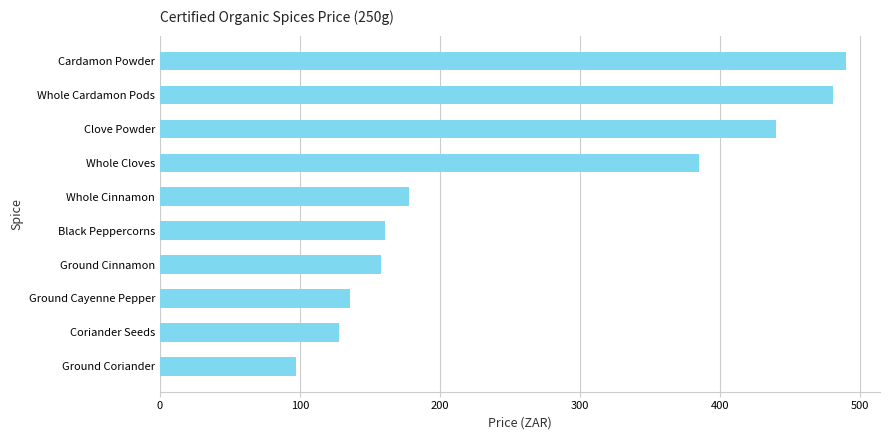

Reading bottom to top, extract all data points from this chart.

Ground Coriander=97	Coriander Seeds=128	Ground Cayenne Pepper=136	Ground Cinnamon=158	Black Peppercorns=161	Whole Cinnamon=178	Whole Cloves=385	Clove Powder=440	Whole Cardamon Pods=481	Cardamon Powder=490